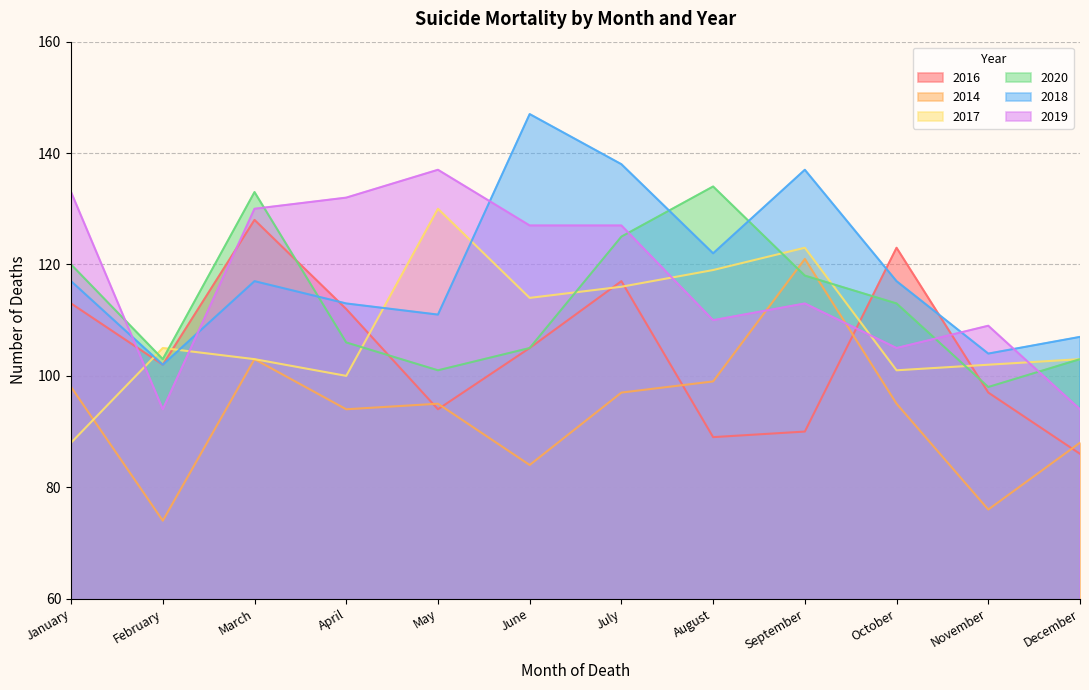

How many data points in 2019 are less than 127?

6